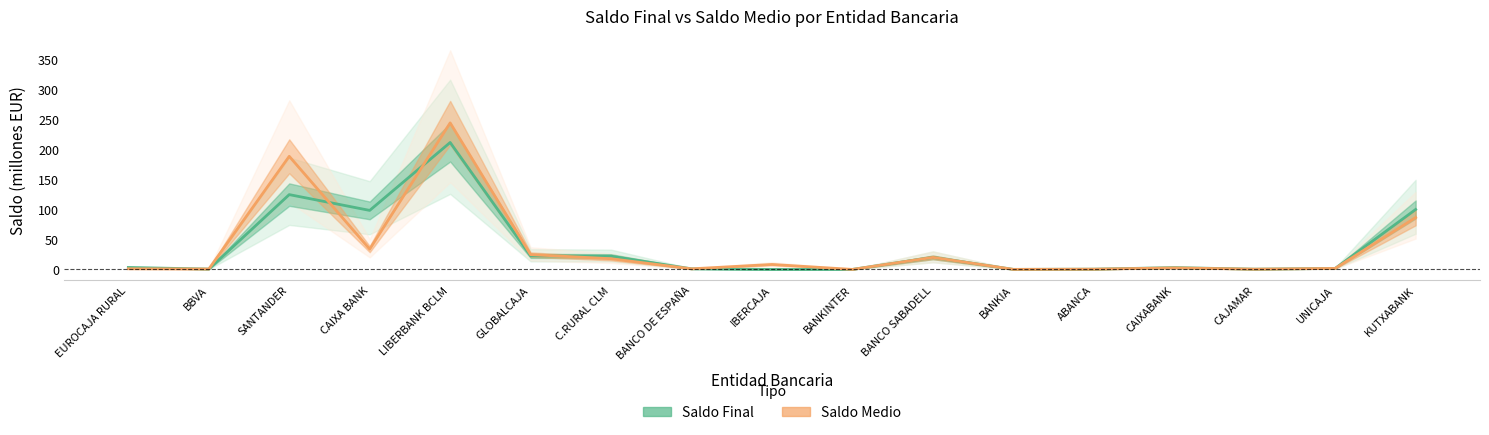

Does the chart display data point markers on the line(s)?

No